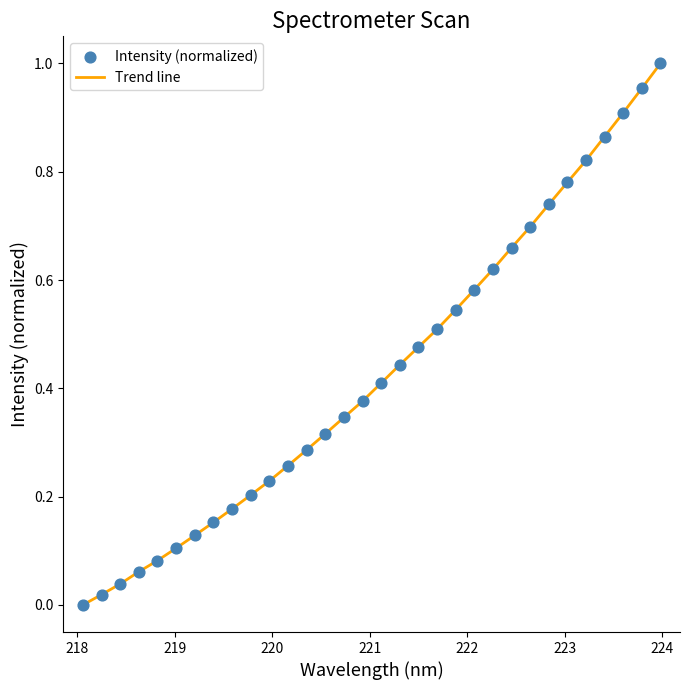

How many lines are shown in the chart?

1